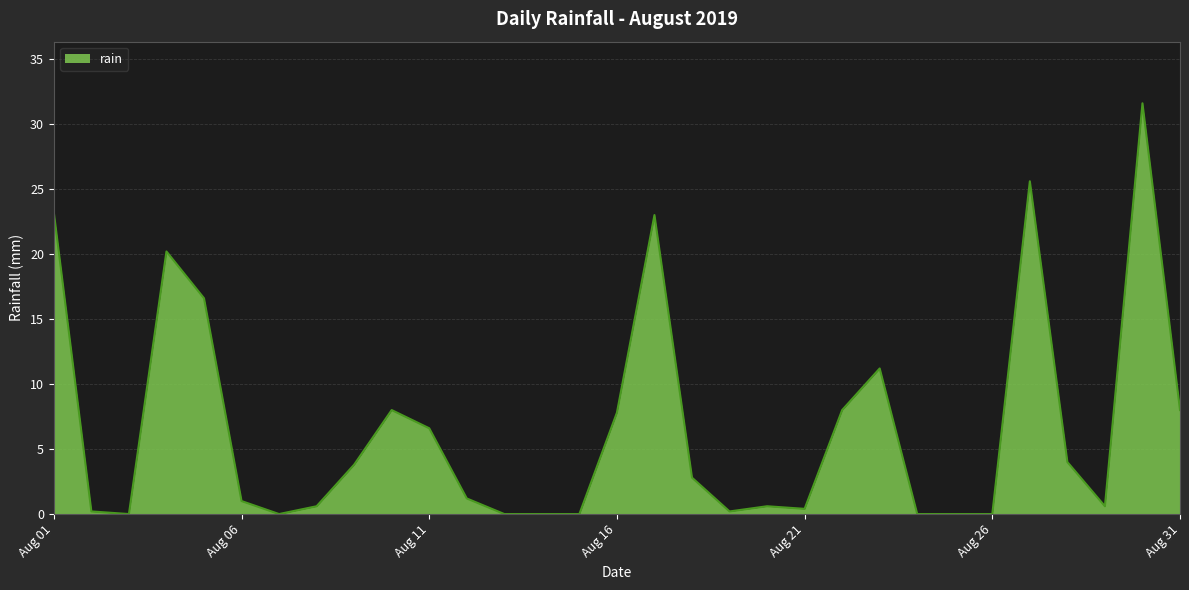

What is the difference between the maximum and minimum values?

31.6